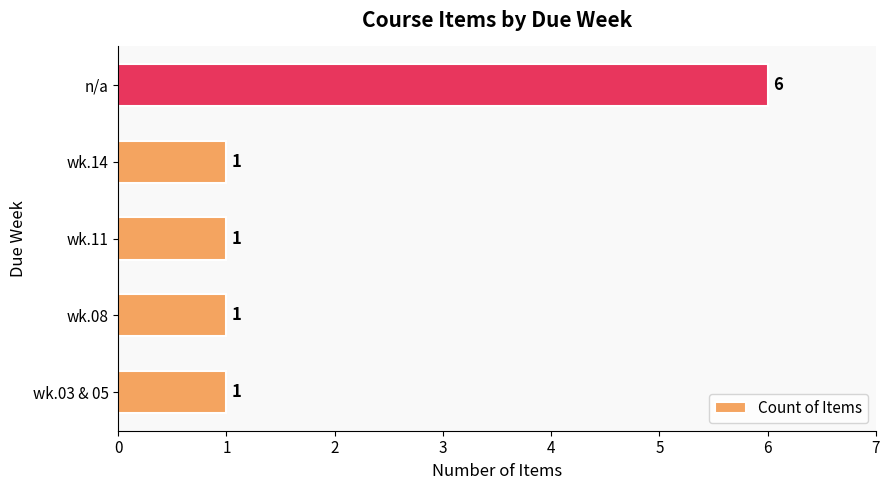

What is the average value?

2